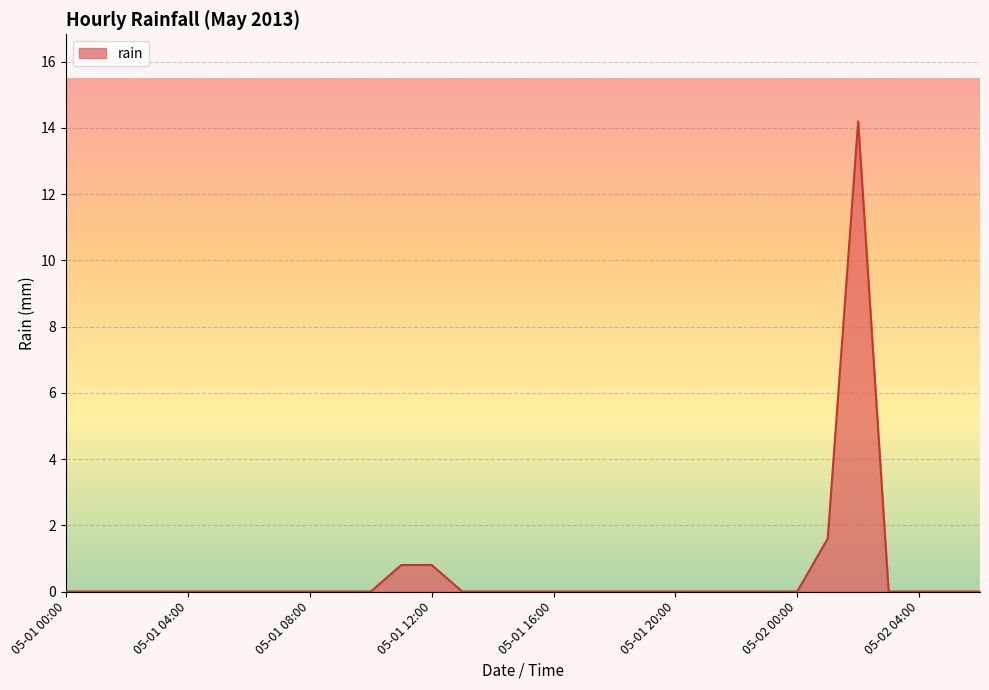

What is the greatest value displayed?

14.2